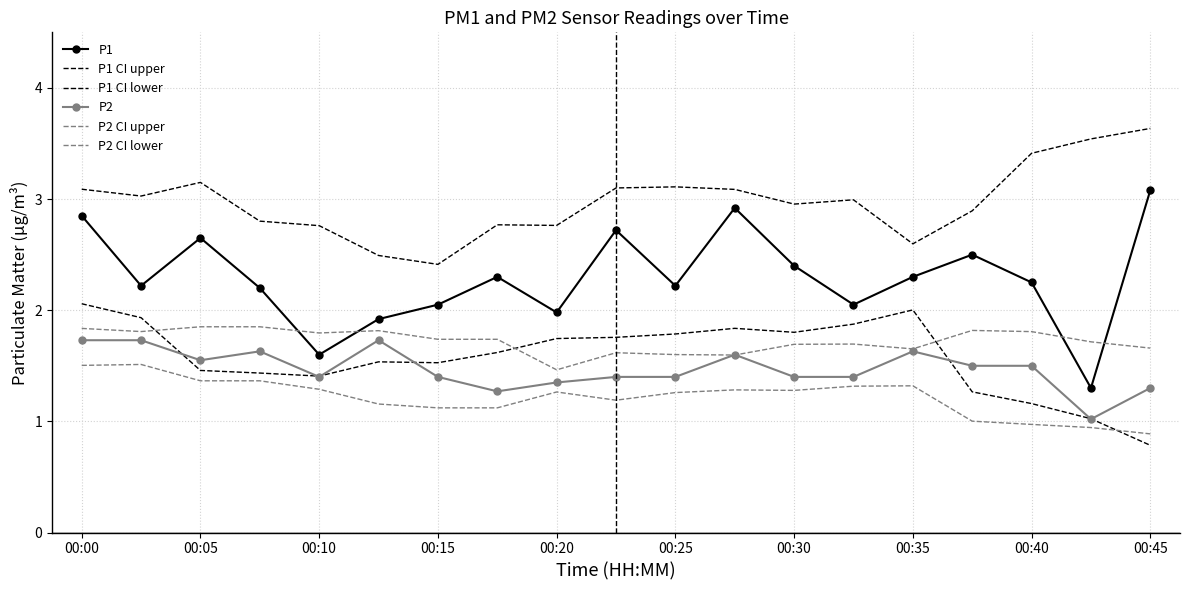

Reading left to right, what are all the values shown in this chart?

P1: 2.9	2.2	2.6	2.2	1.6	1.9	2.0	2.3	2.0	2.7	2.2	2.9	2.4	2.0	2.3	2.5	2.2	1.3	3.1
P1 CI upper: 3.1	3.0	3.1	2.8	2.8	2.5	2.4	2.8	2.8	3.1	3.1	3.1	3.0	3.0	2.6	2.9	3.4	3.5	3.6
P1 CI lower: 2.1	1.9	1.5	1.4	1.4	1.5	1.5	1.6	1.7	1.8	1.8	1.8	1.8	1.9	2.0	1.3	1.2	1.0	0.8
P2: 1.7	1.7	1.6	1.6	1.4	1.7	1.4	1.3	1.4	1.4	1.4	1.6	1.4	1.4	1.6	1.5	1.5	1.0	1.3
P2 CI upper: 1.8	1.8	1.9	1.9	1.8	1.8	1.7	1.7	1.5	1.6	1.6	1.6	1.7	1.7	1.7	1.8	1.8	1.7	1.7
P2 CI lower: 1.5	1.5	1.4	1.4	1.3	1.2	1.1	1.1	1.3	1.2	1.3	1.3	1.3	1.3	1.3	1.0	1.0	0.9	0.9